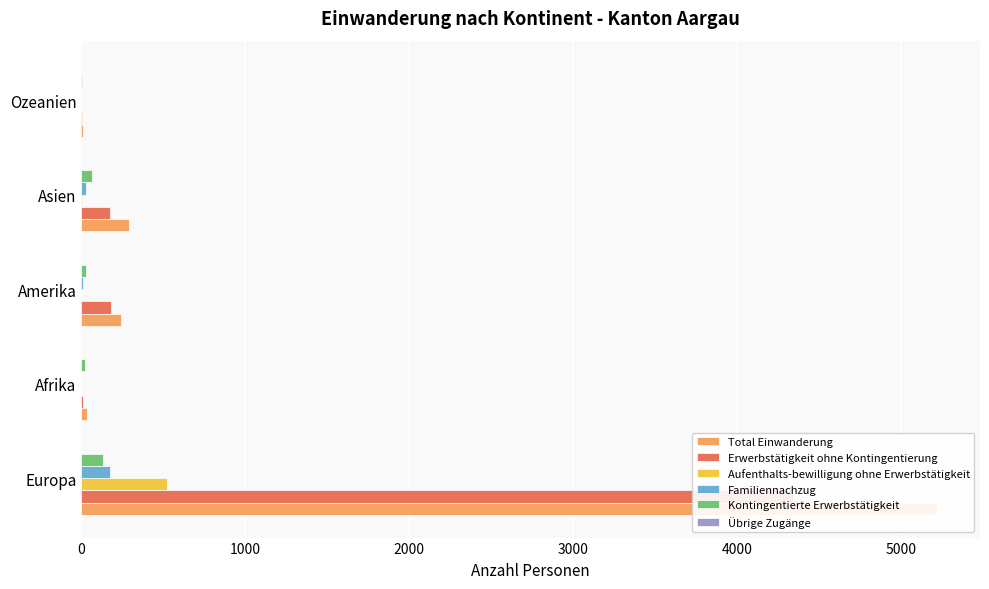

Does the chart contain stacked bars?

No